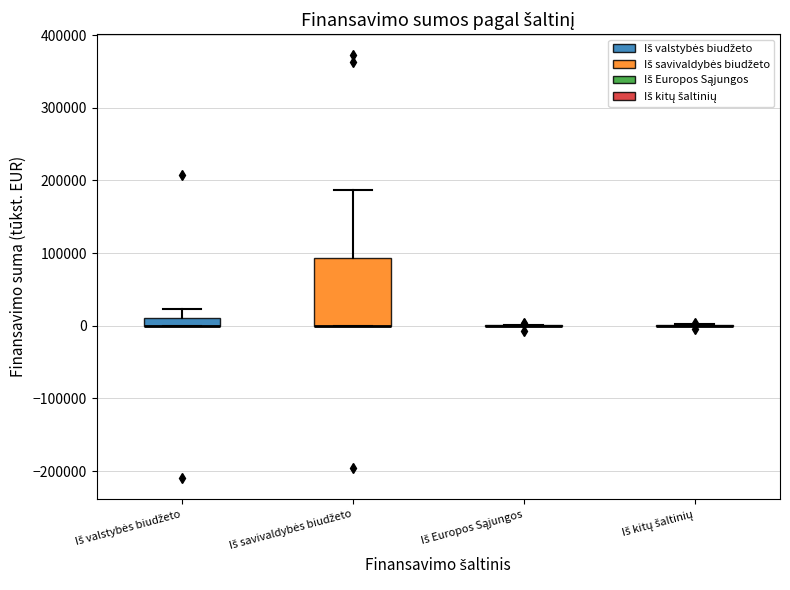

Where is the lower edge of the box for Iš savivaldybės biudžeto on the y-axis? The values are not printed on the chart, so give them approximately, as read against the axis.

0